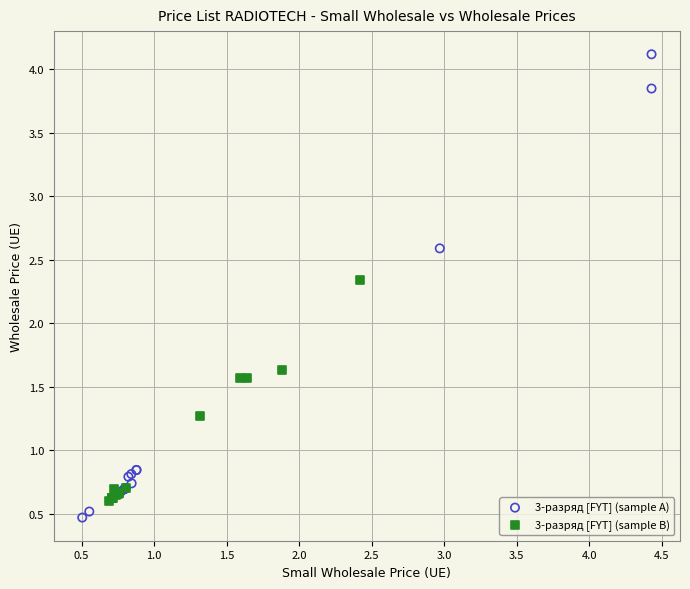

Which series has the widest spread of Y values?

3-разряд [FYT] (sample A)